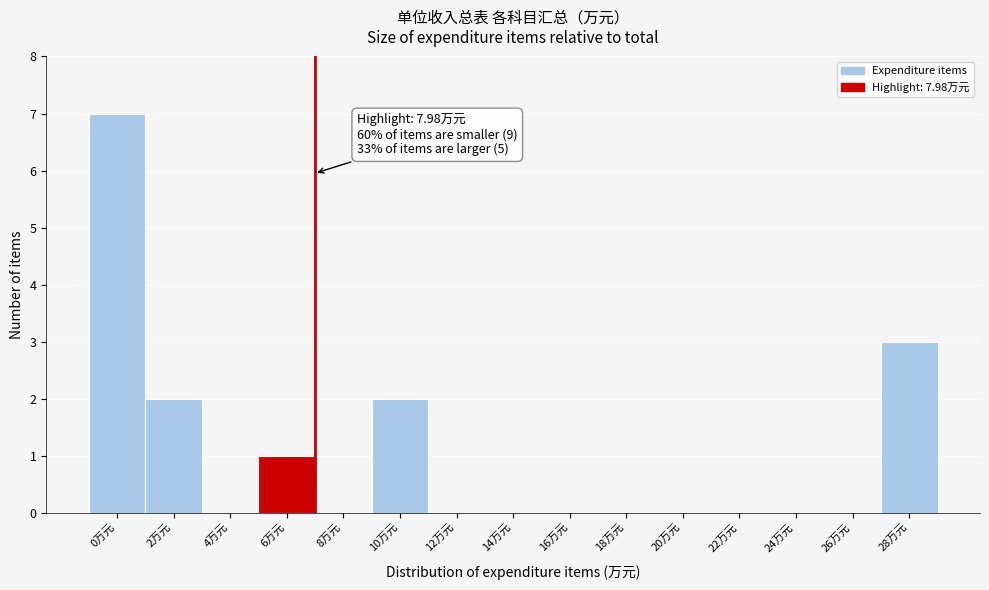

Reading right to left, extract all data points from this chart.

28万元=3	26万元=0	24万元=0	22万元=0	20万元=0	18万元=0	16万元=0	14万元=0	12万元=0	10万元=2	8万元=0	6万元=1	4万元=0	2万元=2	0万元=7